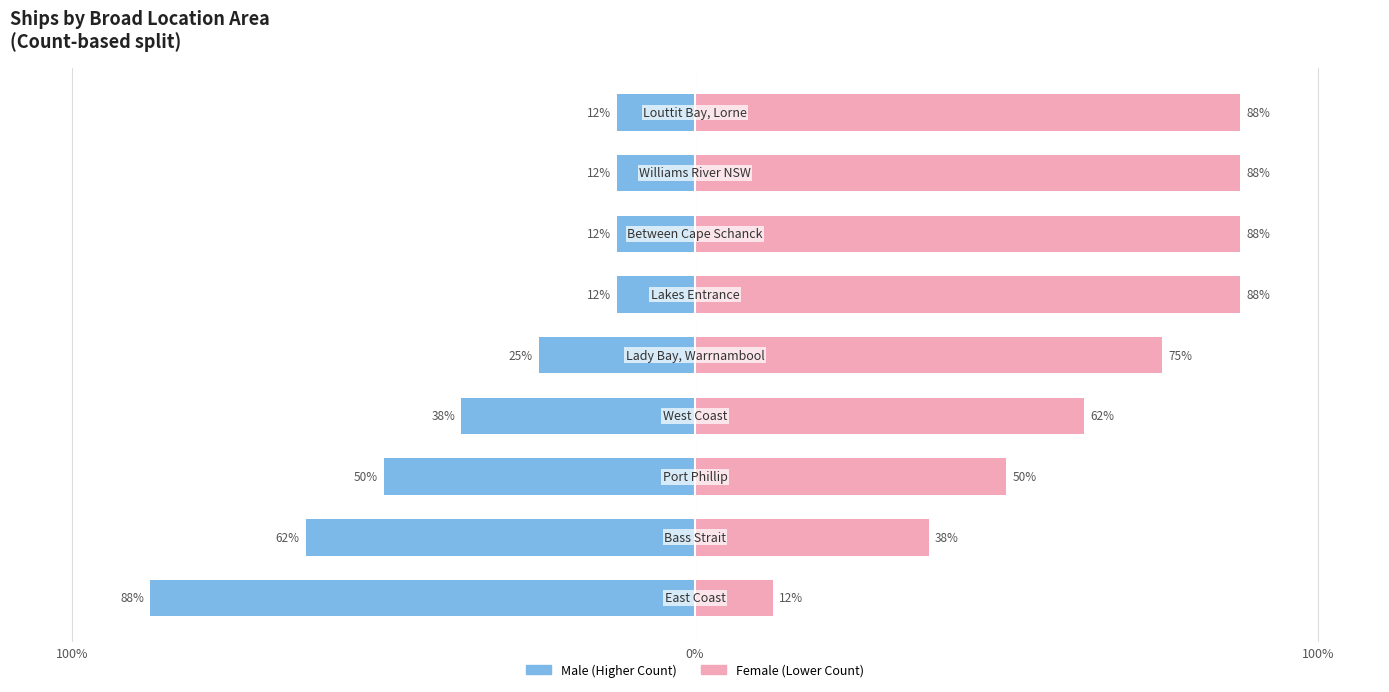

What is the average value of the Female series?

65.3